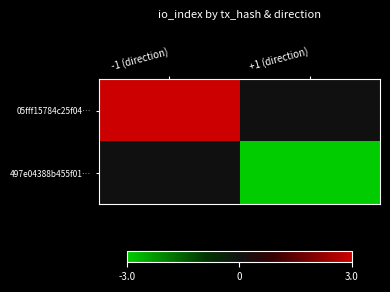

Reading left to right, list all the values displayed in this chart.

05fff15784c25f04…: -1 (direction)=3	+1 (direction)=0
497e04388b455f01…: -1 (direction)=0	+1 (direction)=-3